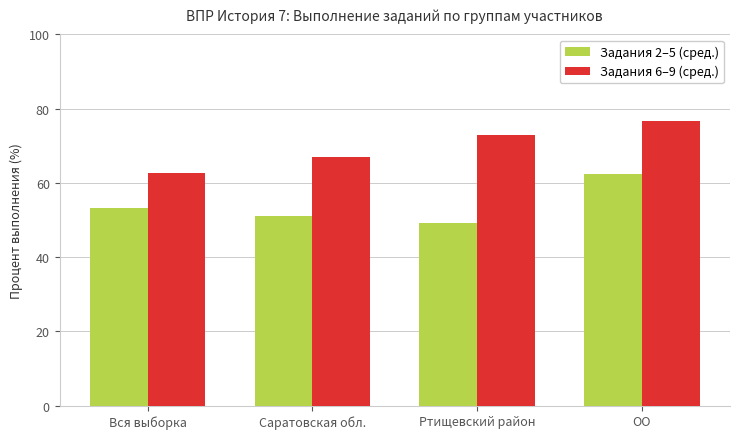

How many series are shown in this chart?

2